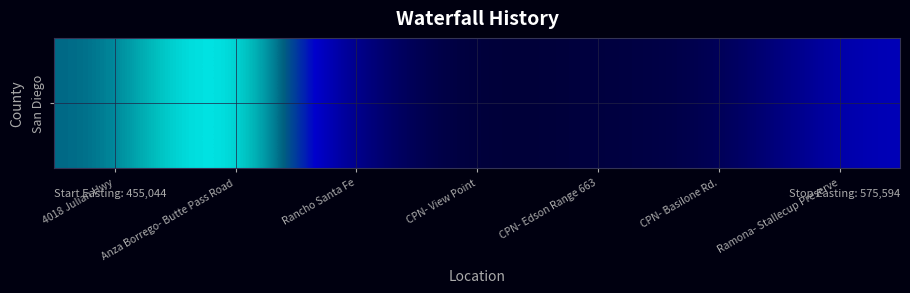

Reading left to right, extract all data points from this chart.

533028.6	575594.5	480771.1	455043.8	462296.3	463933.1	508965.2